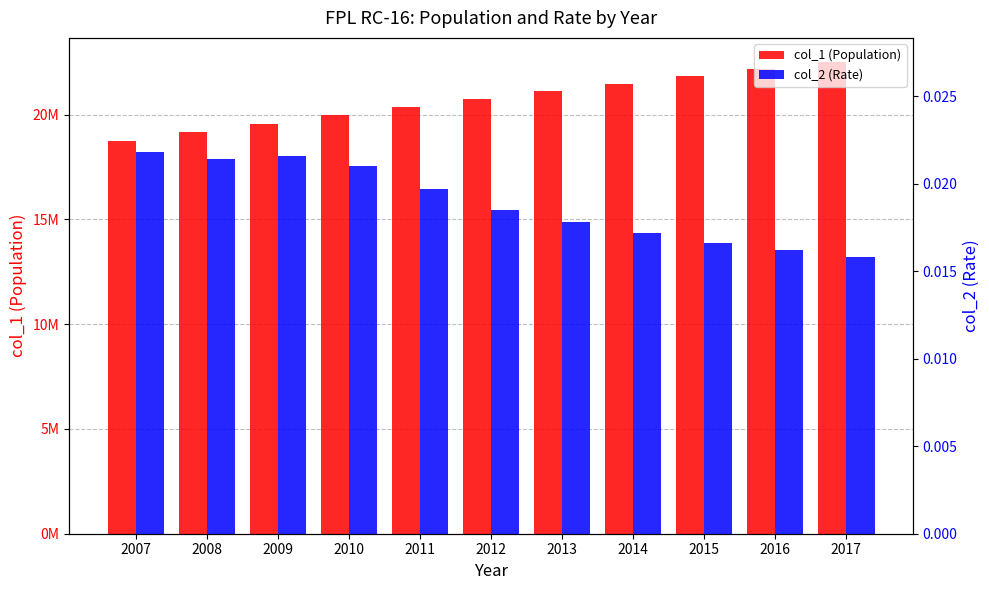

Between 2014 and 2015, which series saw the biggest shift?

col_1 (Population)